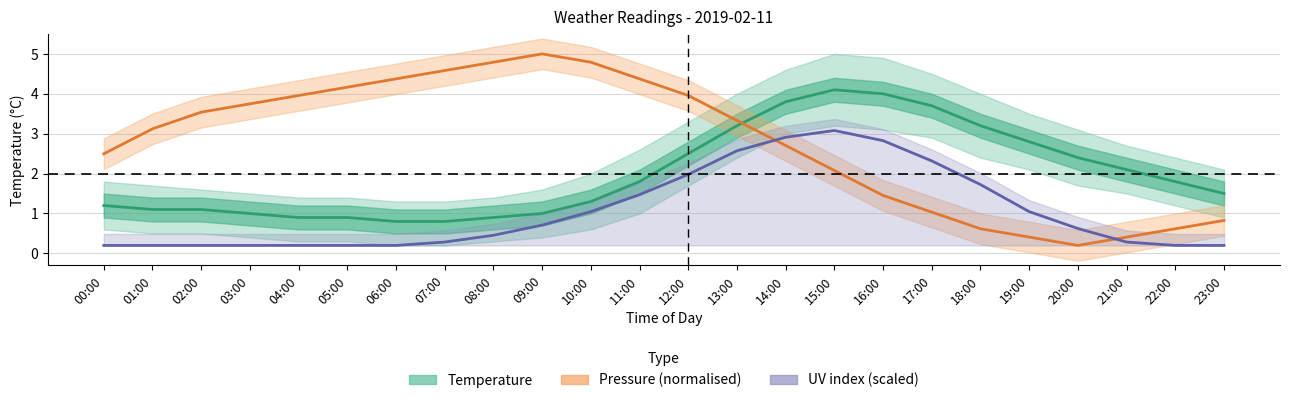

What value does the UV (scaled) series have at 18:00?

1.7